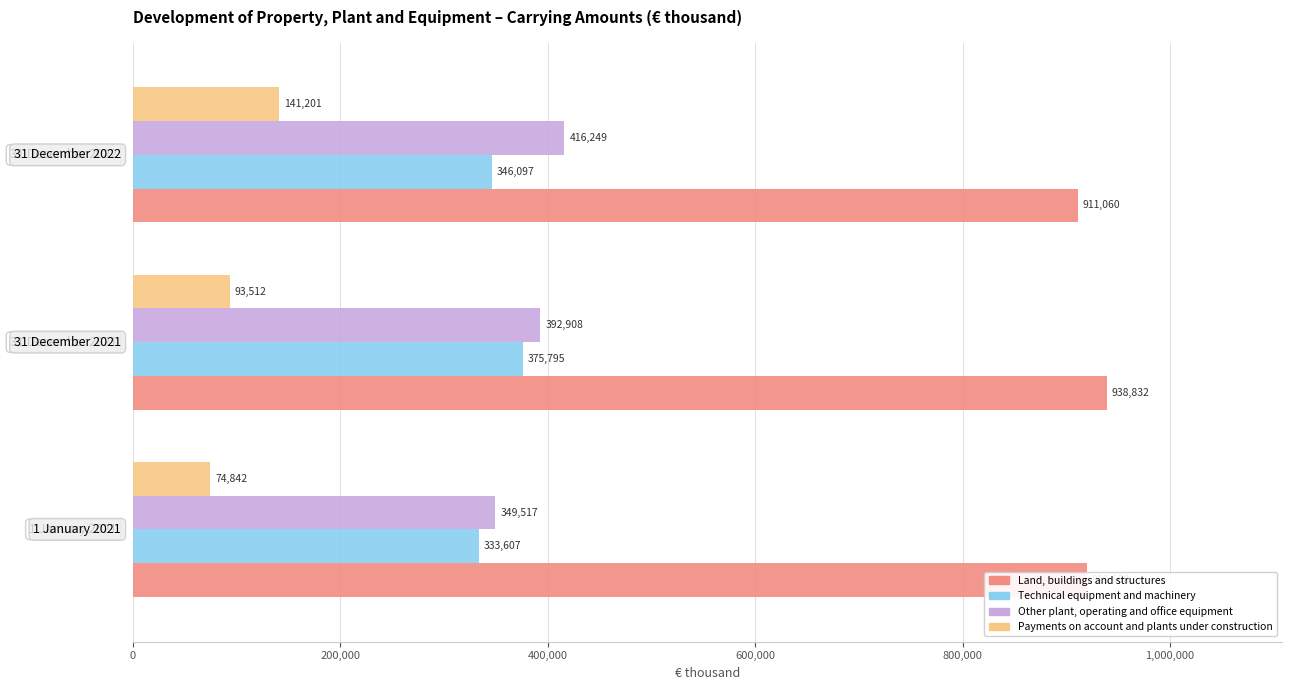

Count the Other plant, operating and office equipment values in the range 349517 to 416249.

3